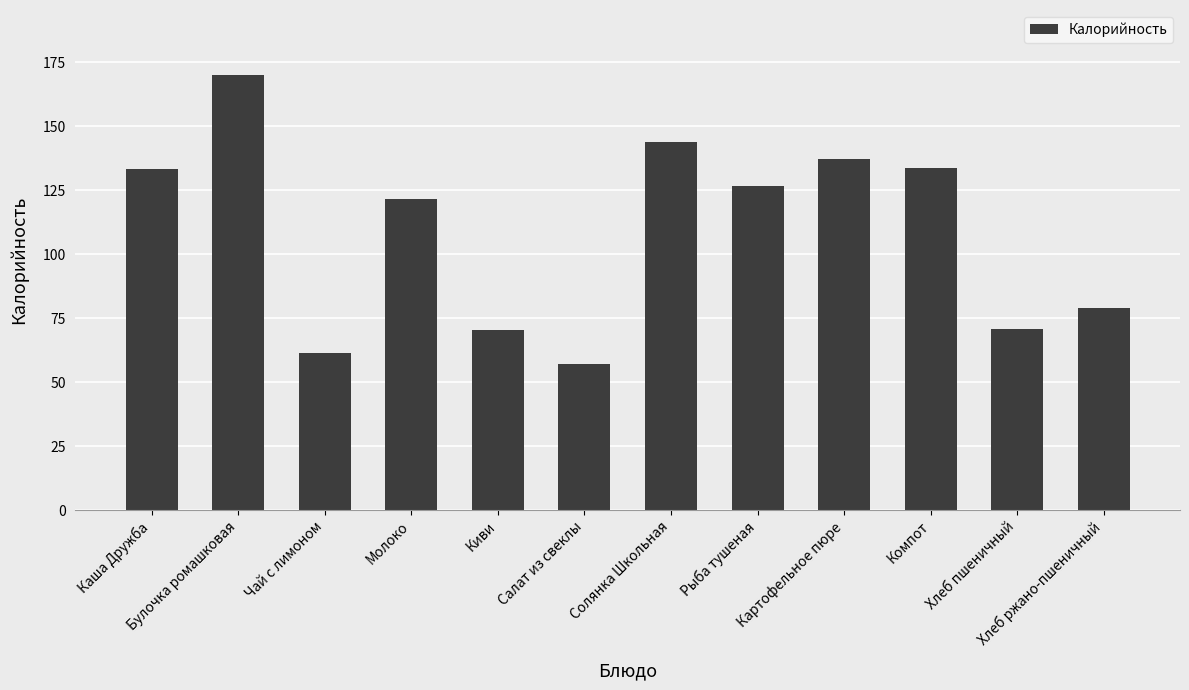

Between Молоко and Киви, which is larger?

Молоко